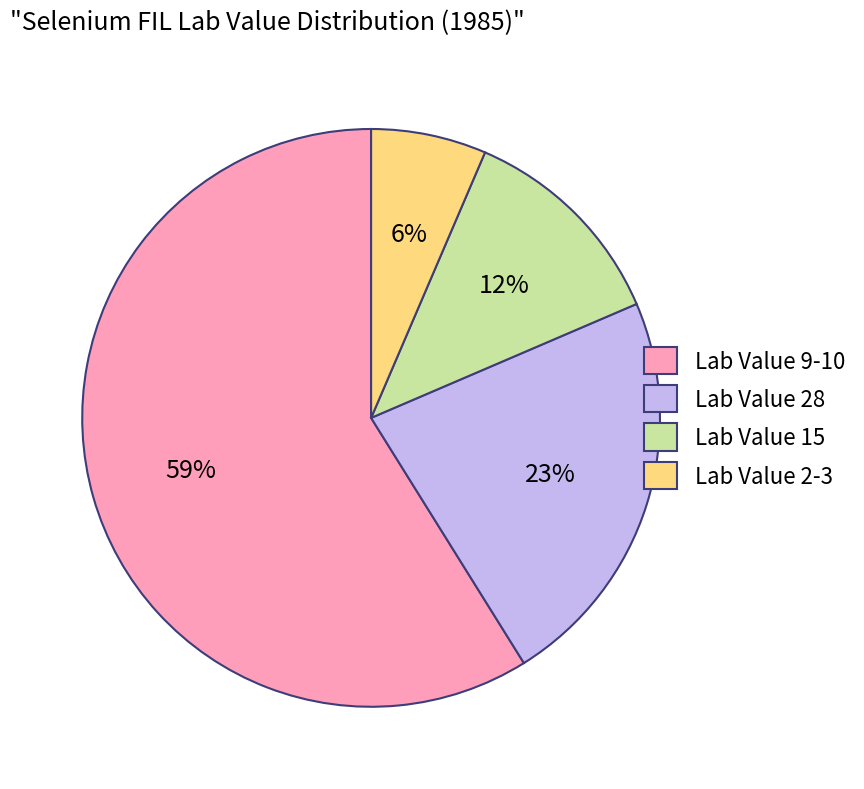

Which category has the smallest portion of the pie?

Lab Value 2-3